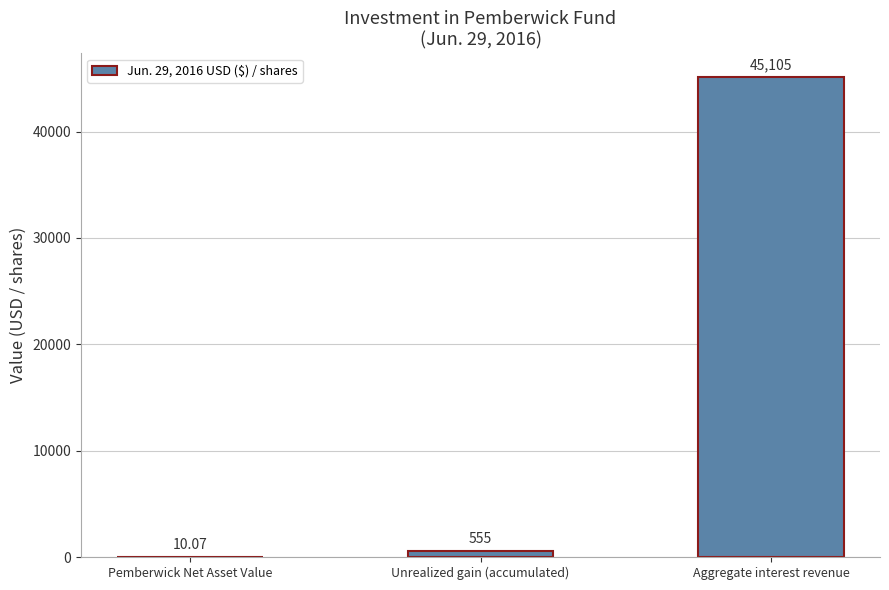

Reading right to left, transcribe all the data shown in this chart.

45105.0	555.0	10.1